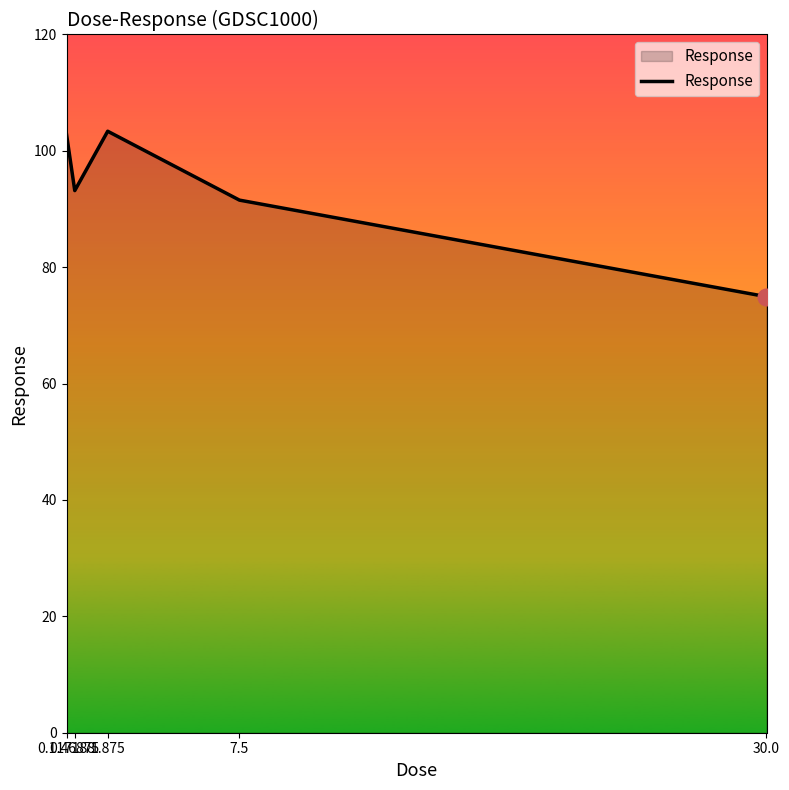

At which category does the data reach its first local peak?

1.875